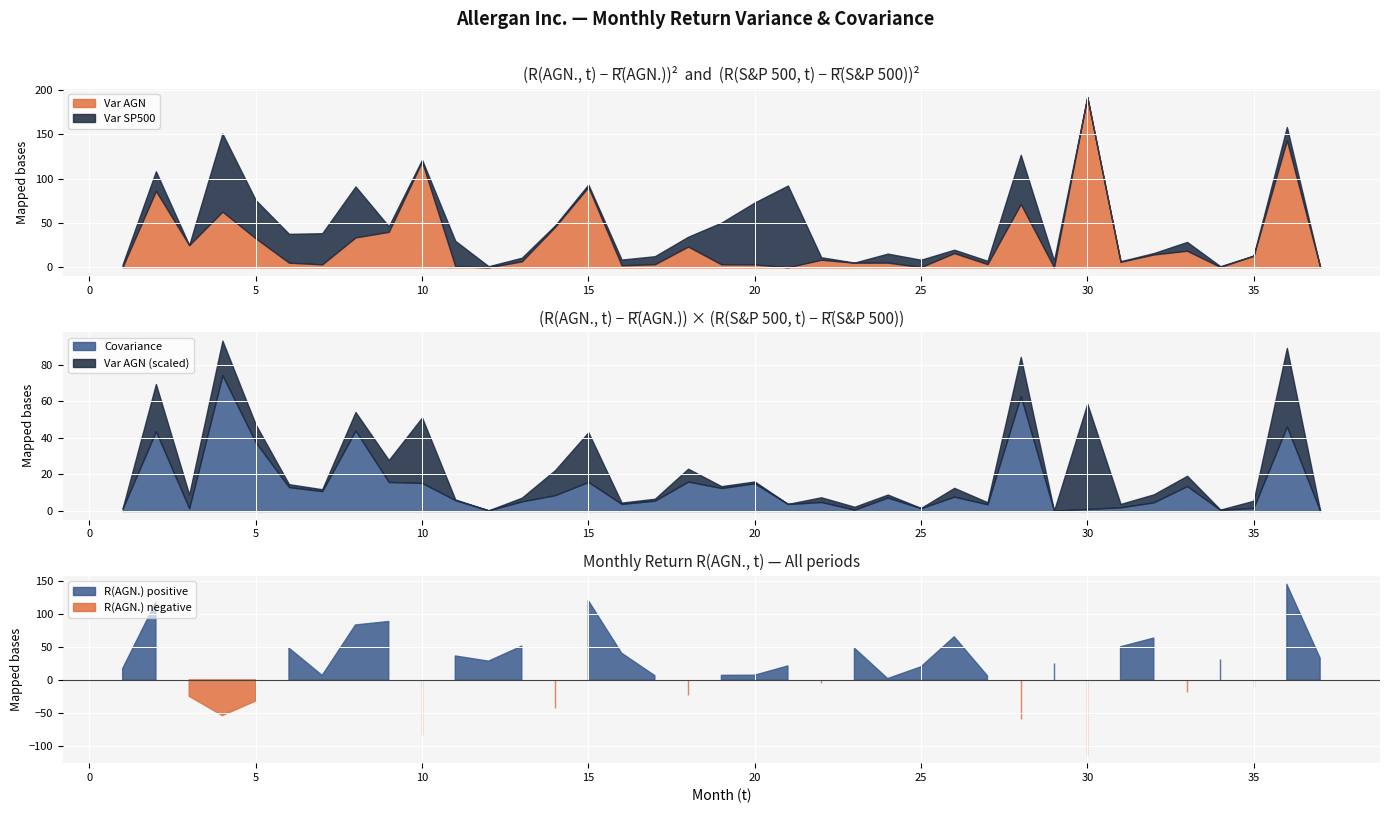

Rank the series by their average value, from lowest to highest.

AGN Return, Covariance, Var SP500, Var AGN